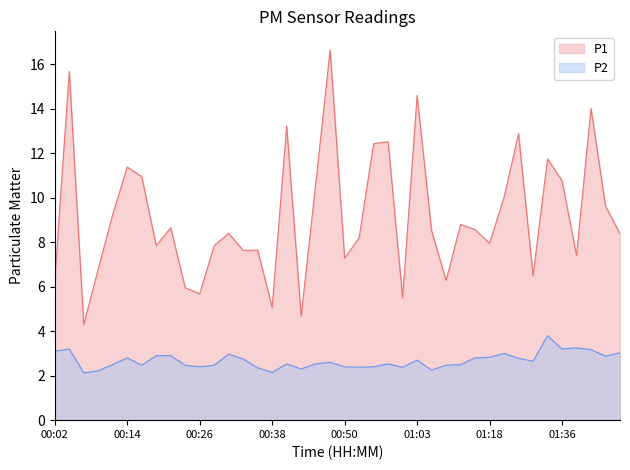

What is the sum of all P1 values?

366.5